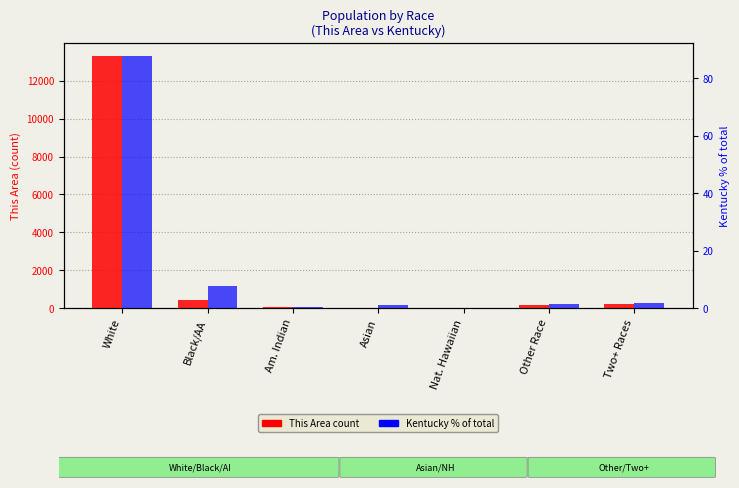

Rank the categories by Kentucky % of state total value from highest to lowest.

White, Black/AA, Two+ Races, Other Race, Asian, Am. Indian, Nat. Hawaiian